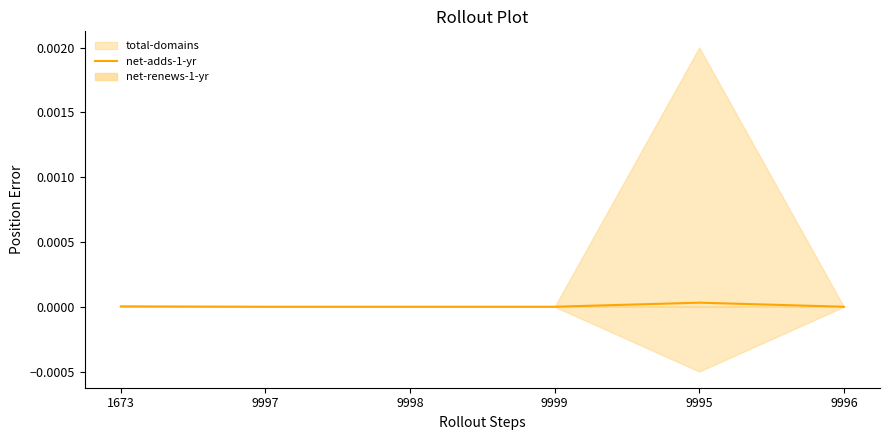

How many interior local peaks (higher than both neighbors) does the data have?

1